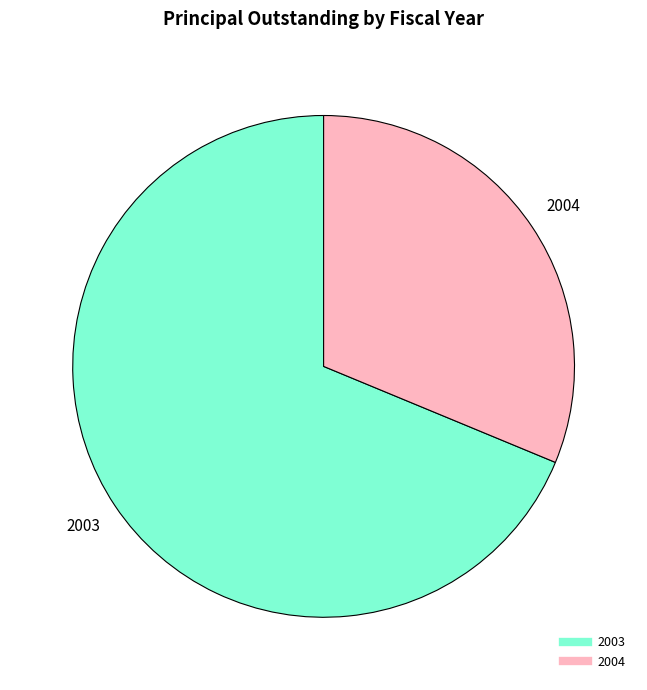

Do 2003 and 2004 together represent more than half of the pie?

Yes